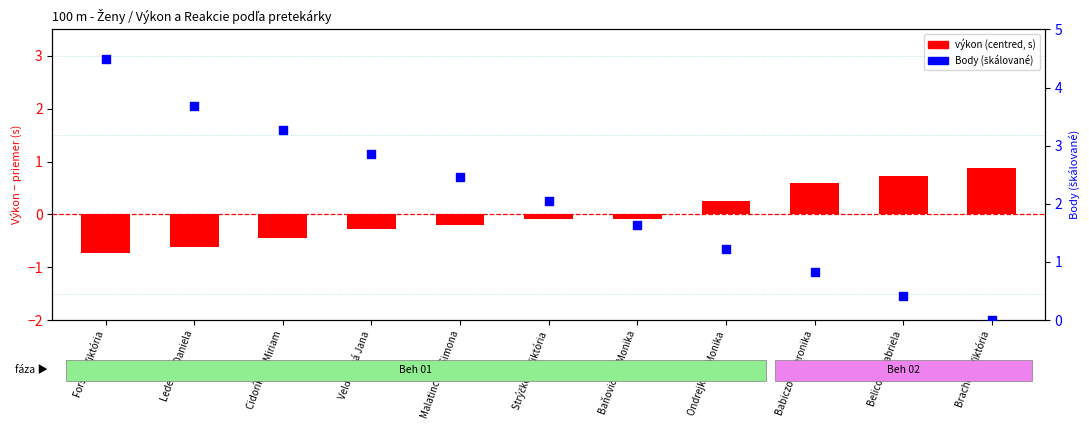

Which series contains the lowest Y value?

výkon (centred, s)